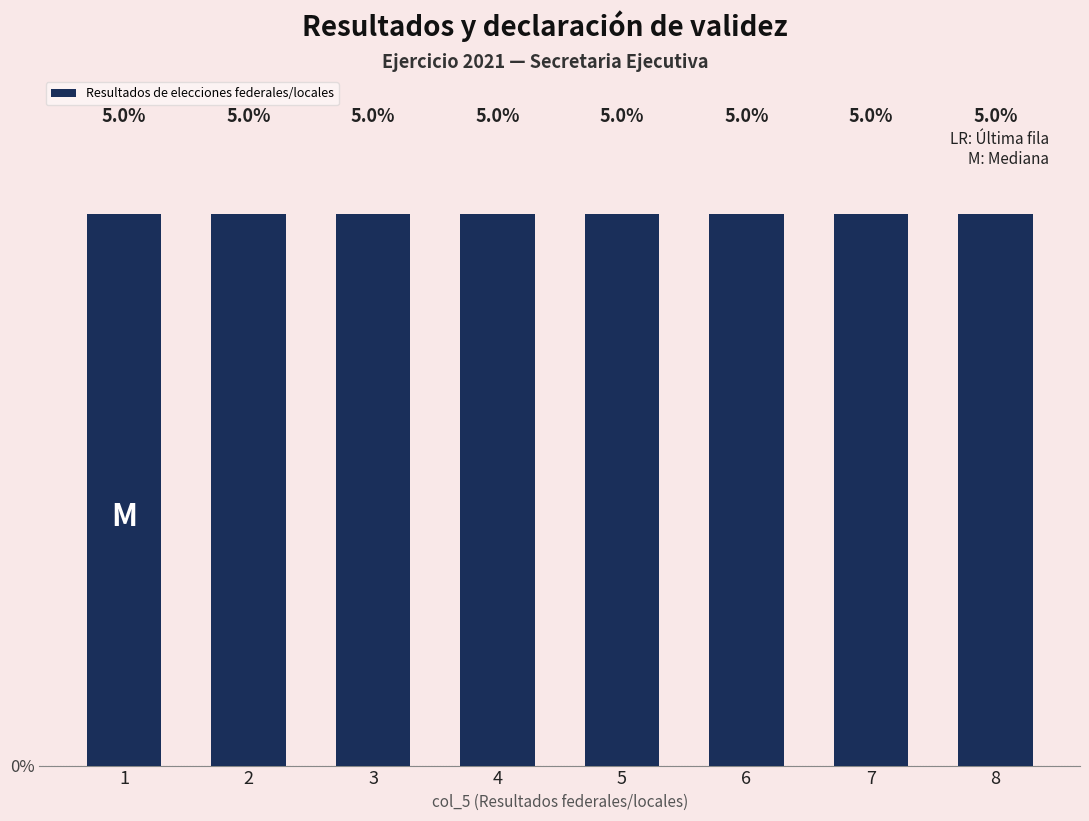

At which label is Resultados elecciones federales/locales closest to 1?

1